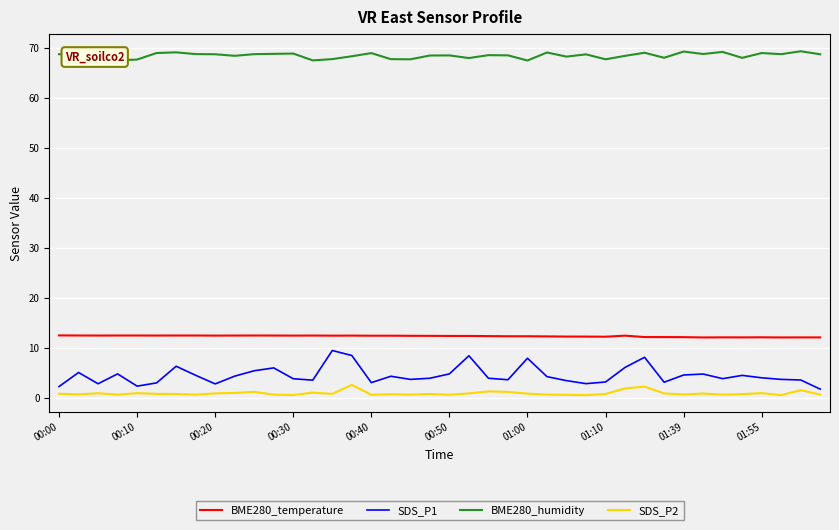

What is the maximum value shown in the chart?

69.3